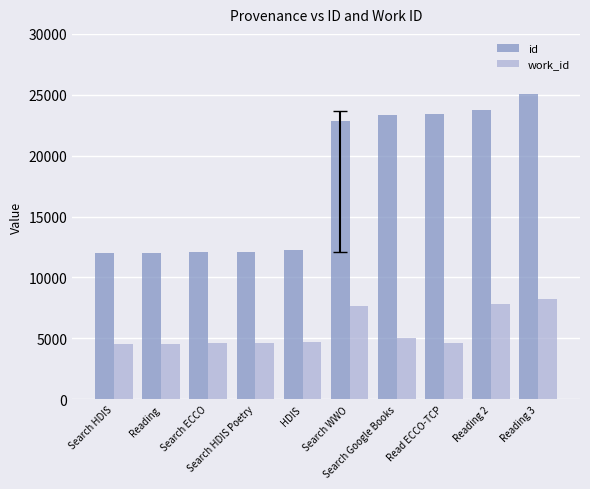

What is the minimum value shown in the chart?

4564